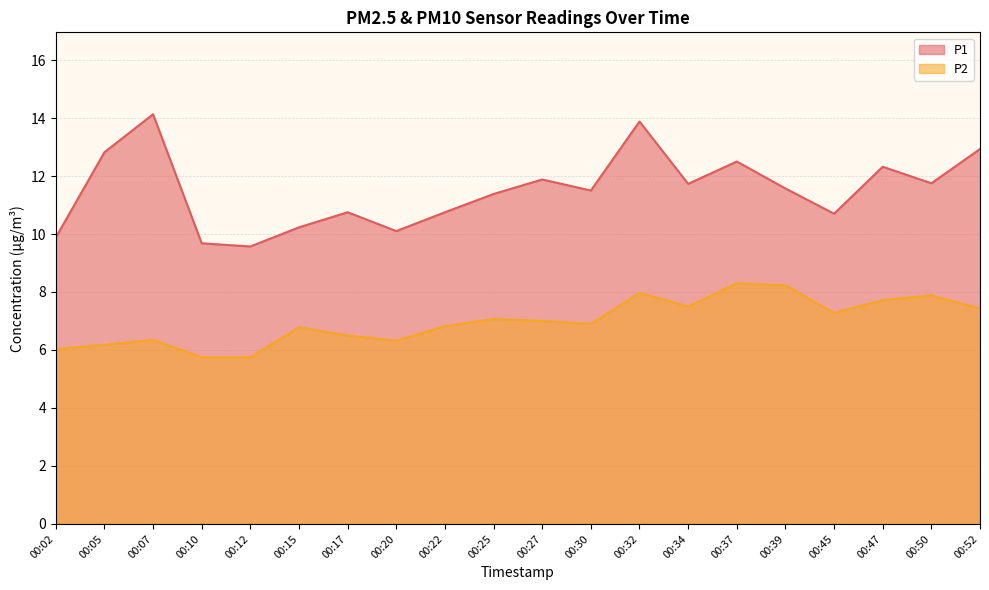

What are all the series names shown in the legend?

P1, P2